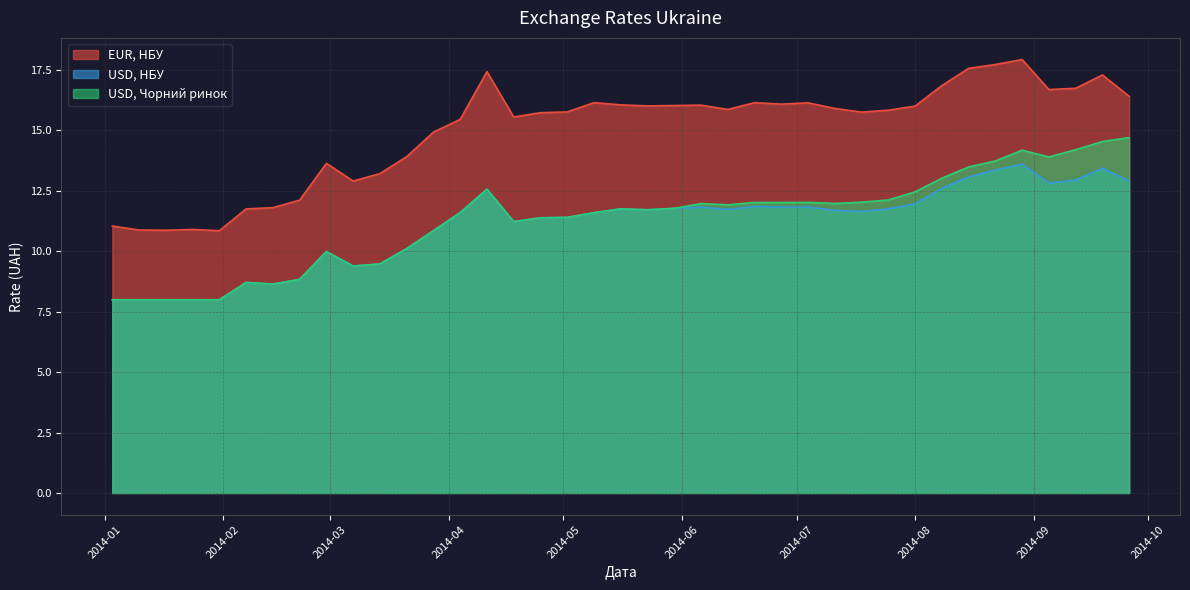

Reading left to right, what are all the values shown in this chart?

EUR, НБУ: 11.0	10.9	10.9	10.9	10.8	11.8	11.8	12.1	13.6	12.9	13.2	13.9	14.9	15.5	17.4	15.6	15.7	15.8	16.1	16.1	16.0	16.0	16.0	15.9	16.1	16.1	16.1	15.9	15.8	15.8	16.0	16.9	17.6	17.7	17.9	16.7	16.7	17.3	16.4
USD, НБУ: 8.0	8.0	8.0	8.0	8.0	8.7	8.6	8.8	10.0	9.4	9.5	10.1	10.9	11.6	12.6	11.2	11.4	11.4	11.6	11.8	11.7	11.8	11.8	11.7	11.9	11.8	11.8	11.7	11.6	11.8	12.0	12.6	13.1	13.4	13.6	12.8	13.0	13.4	12.9
USD, Чорний ринок: 8.0	8.0	8.0	8.0	8.0	8.7	8.6	8.8	10.0	9.4	9.5	10.1	10.9	11.6	12.6	11.2	11.4	11.4	11.6	11.8	11.7	11.8	12.0	11.9	12.0	12.0	12.0	12.0	12.0	12.1	12.5	13.0	13.5	13.7	14.2	13.9	14.2	14.5	14.7